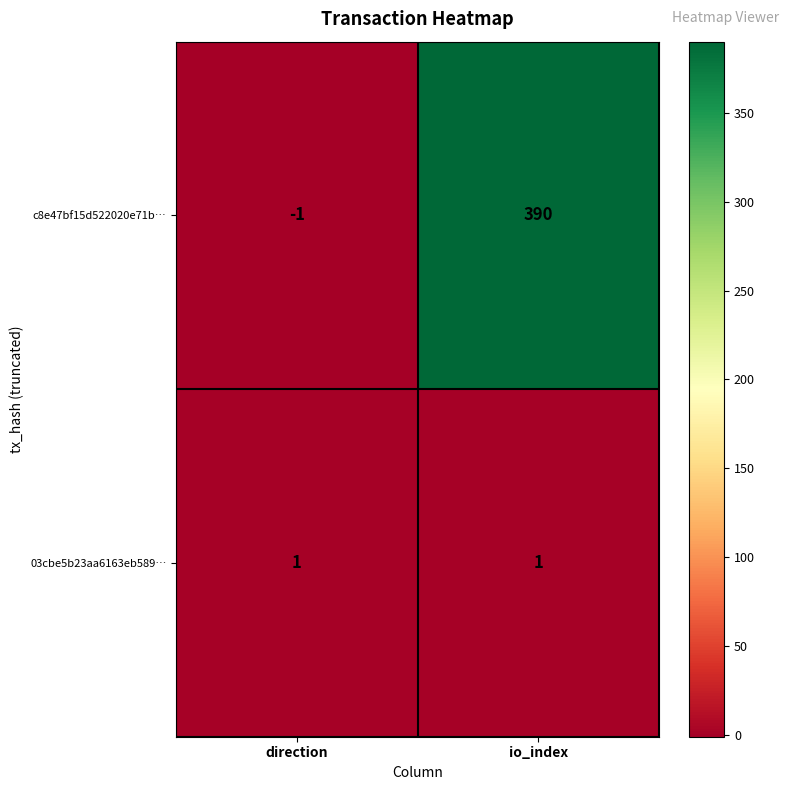

Which series has the widest spread of values?

c8e47bf15d522020e71b…